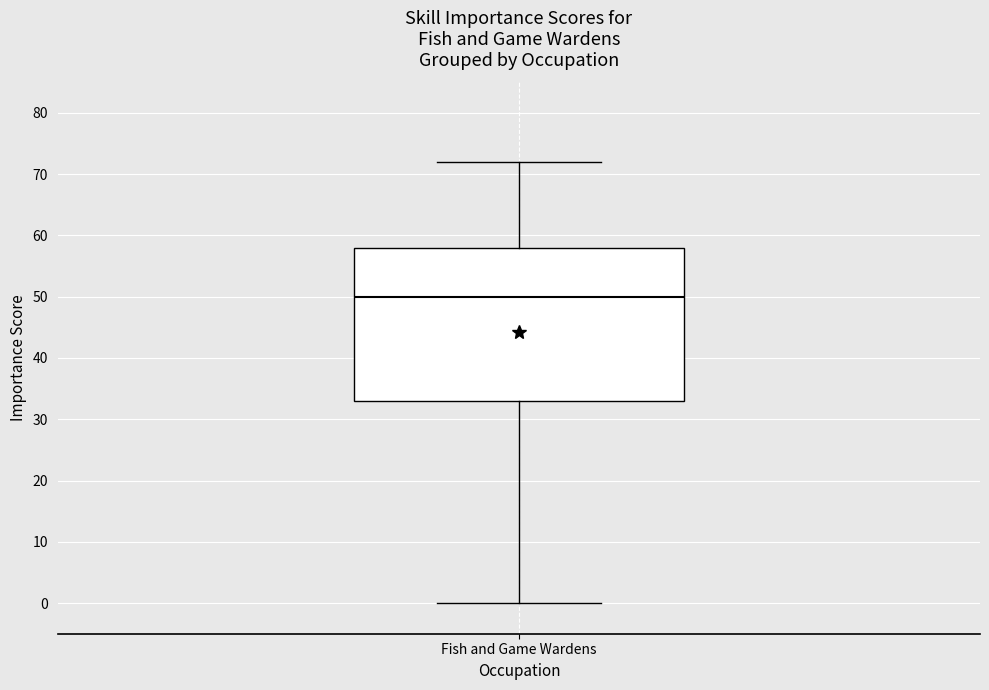

Read this box plot against the y-axis: the position of the median line, the range covered by the box, and the ends of both whiskers. The values are not printed on the chart, so give them approximately, as read against the axis.

median 50, box 33 to 58, whiskers 0 to 72